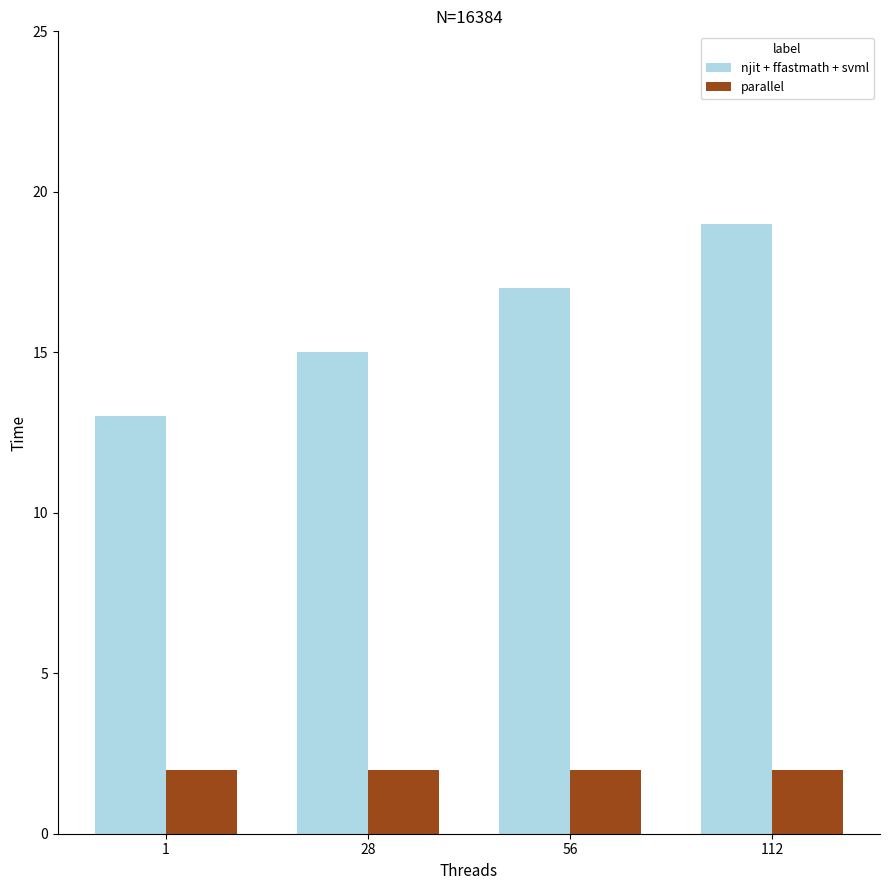

The value of parallel at 56 is 2. True or false?

True